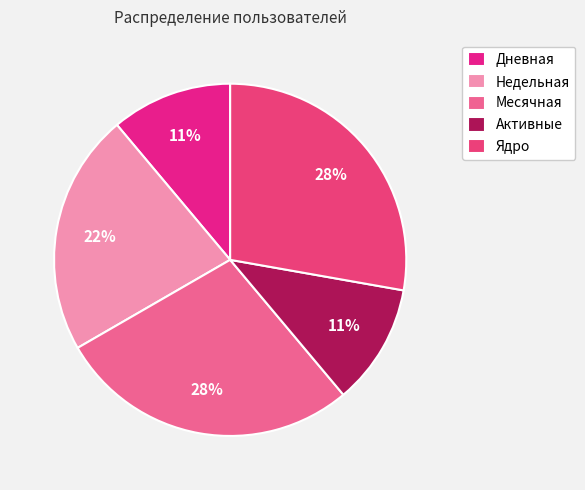

How many segments does this pie chart have?

5